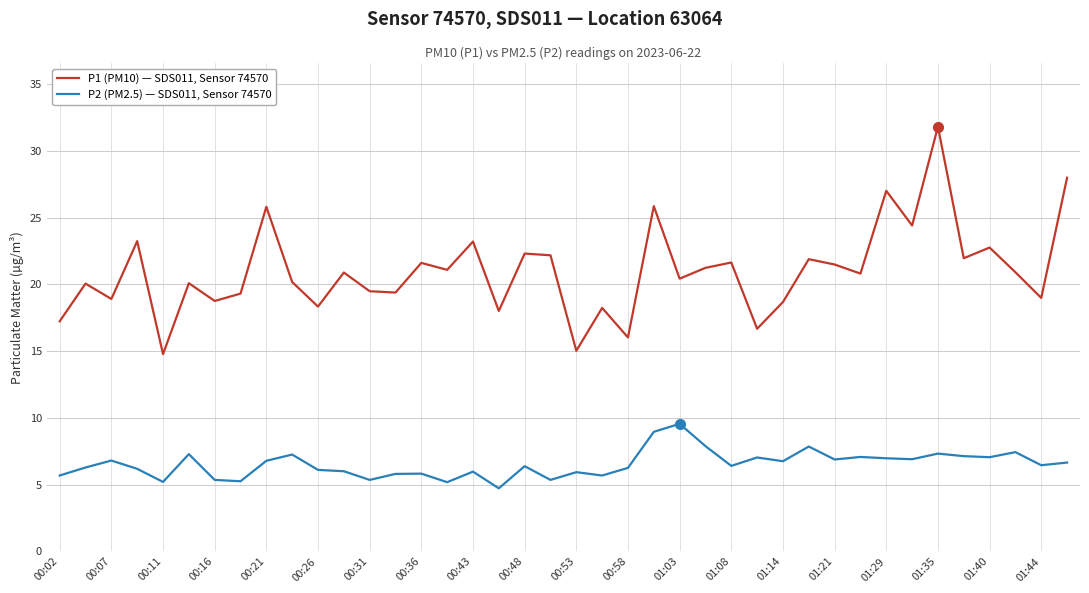

How many lines are shown in the chart?

2